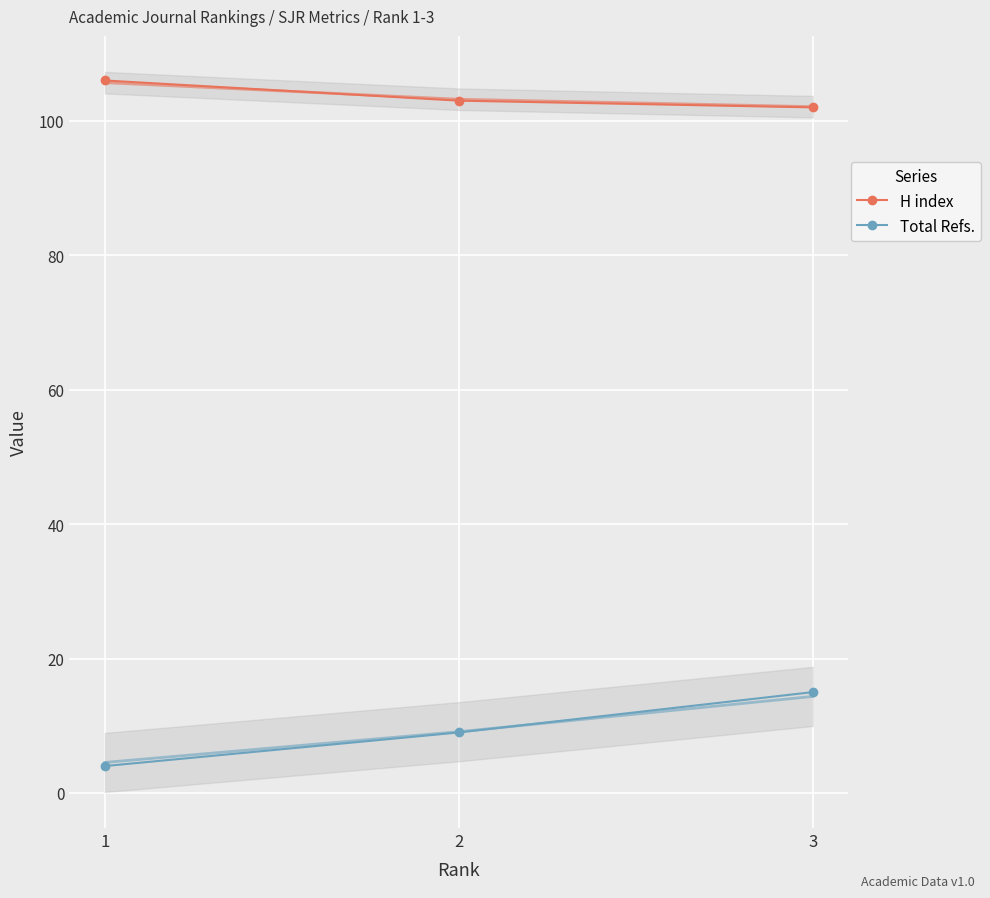

At how many categories does at least one series exceed 38?

3